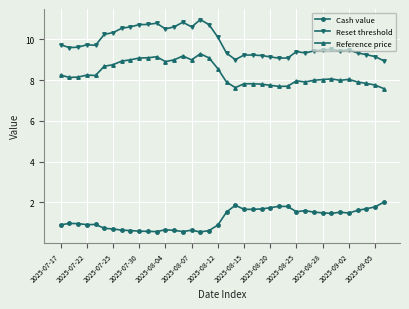

What is the highest value of the Cash value series?

2.0